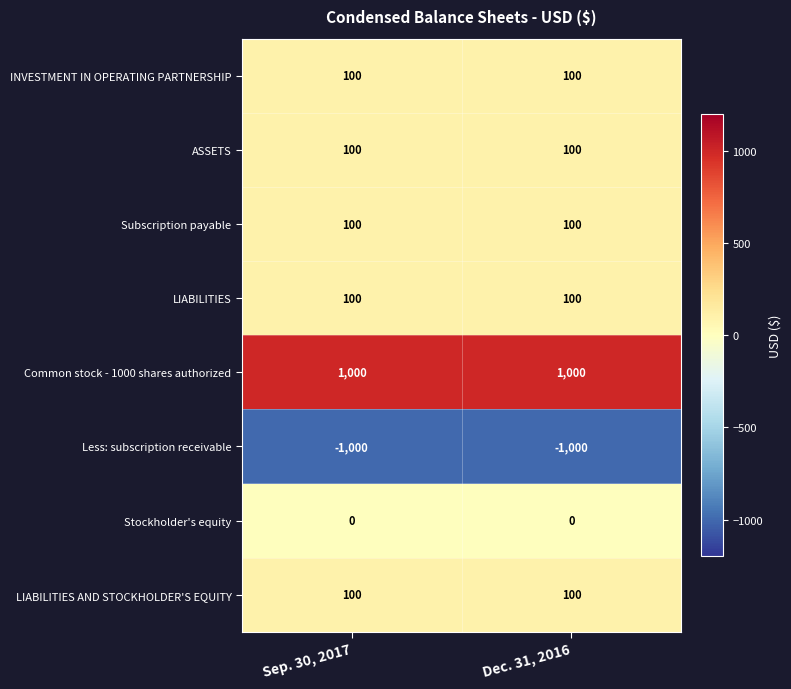

What is the difference between the highest and lowest values at Dec. 31, 2016?

2000